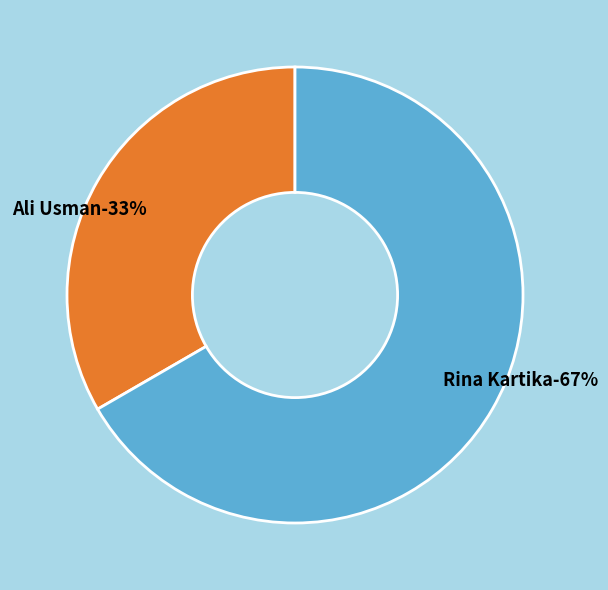

To the nearest percent, what is the average slice percentage?

50%